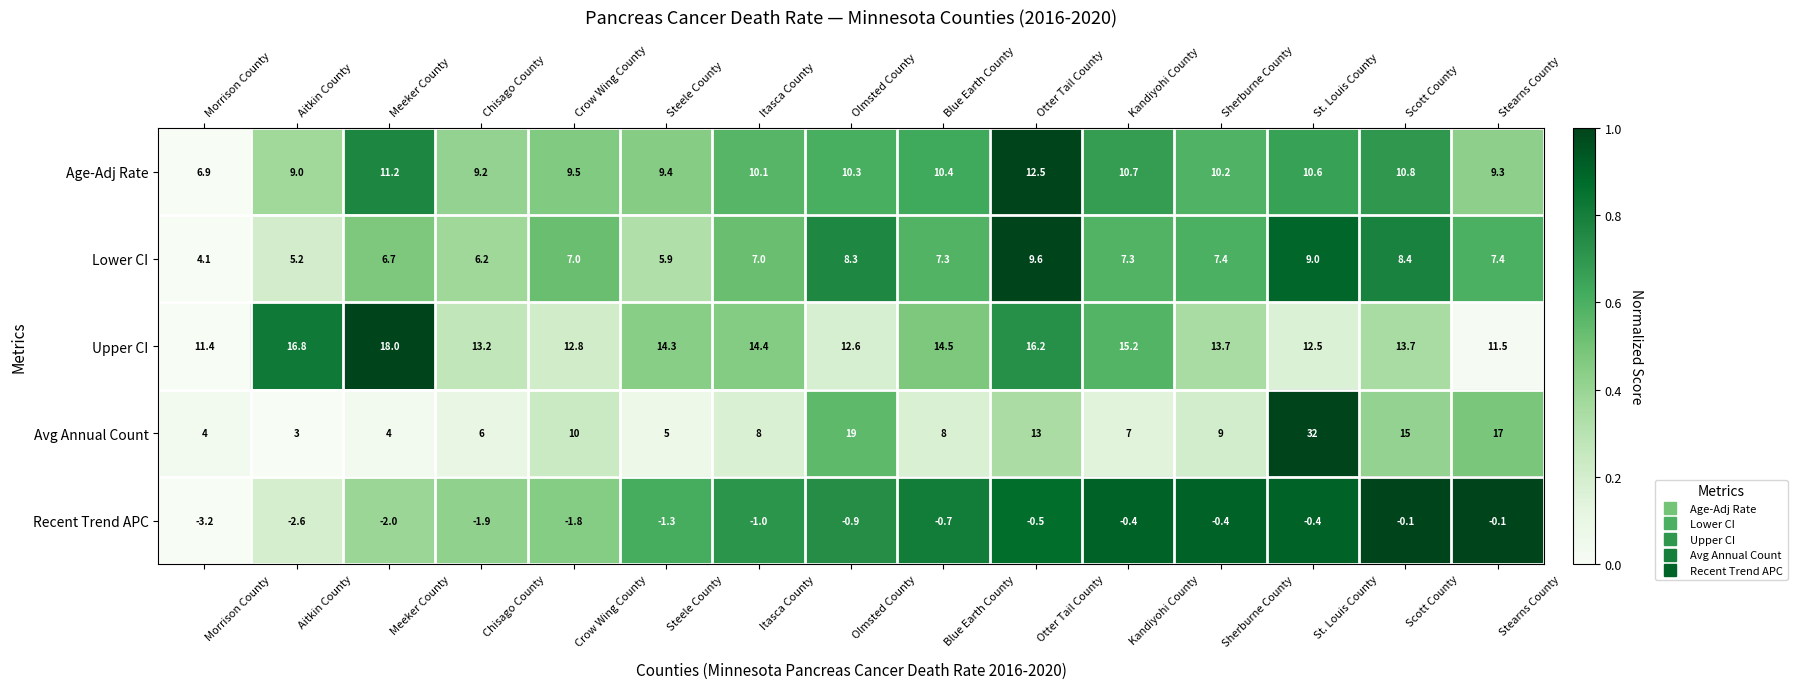

What is the sum of all Recent Trend APC values?

-17.3